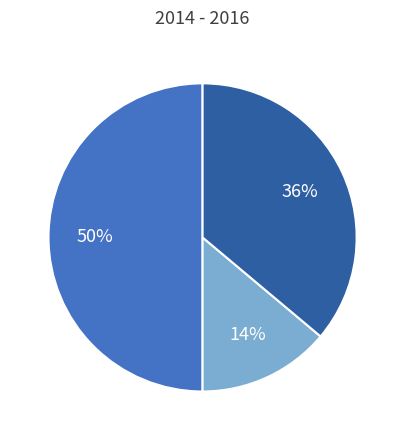

To the nearest percent, what is the difference between the largest and smallest slice percentages?

36%